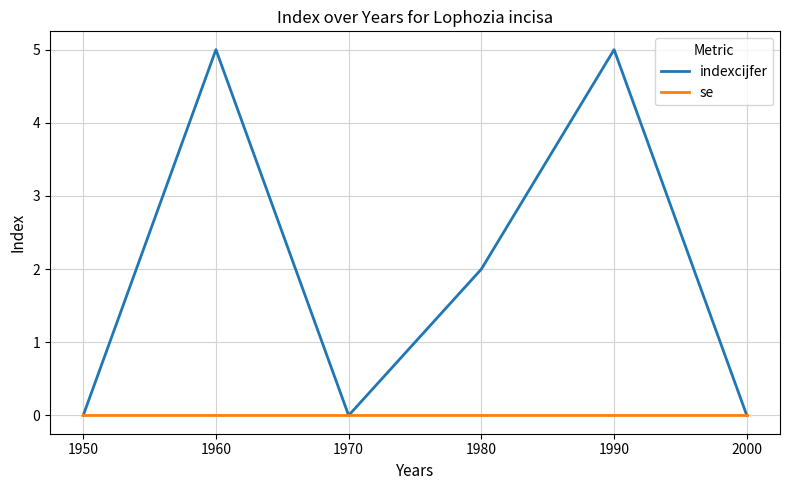

Reading left to right, transcribe all the data shown in this chart.

indexcijfer: 0	5	0	2	5	0
se: 0	0	0	0	0	0